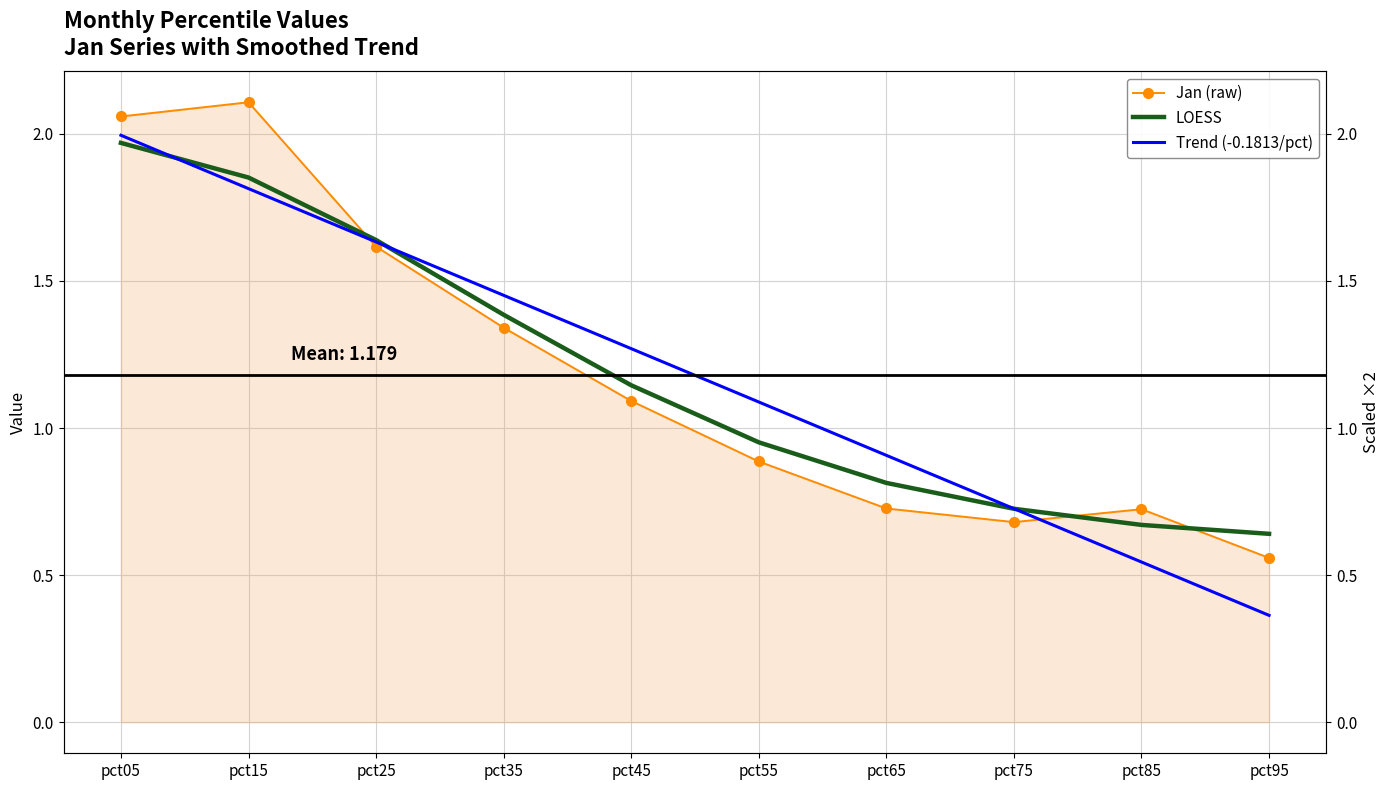

At which category is the sum across all series the highest?

pct05